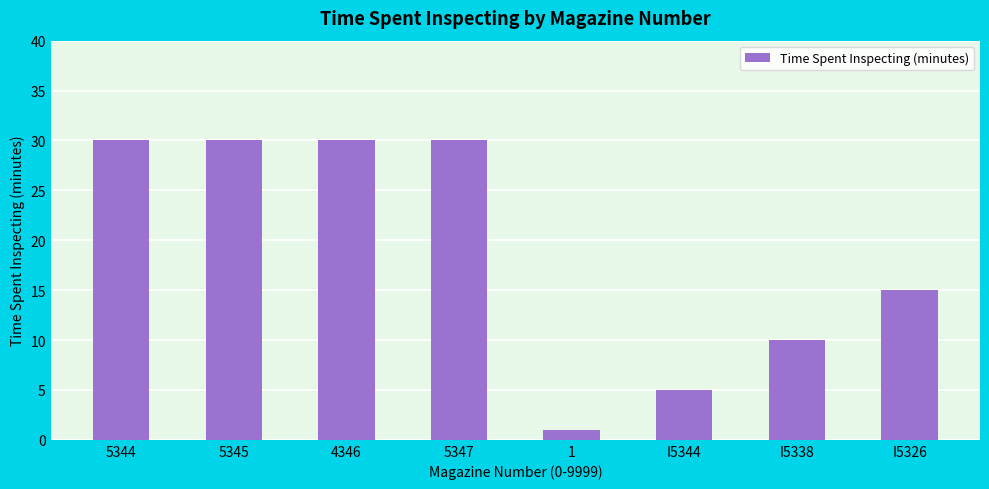

The value at 5344 is 30. True or false?

True